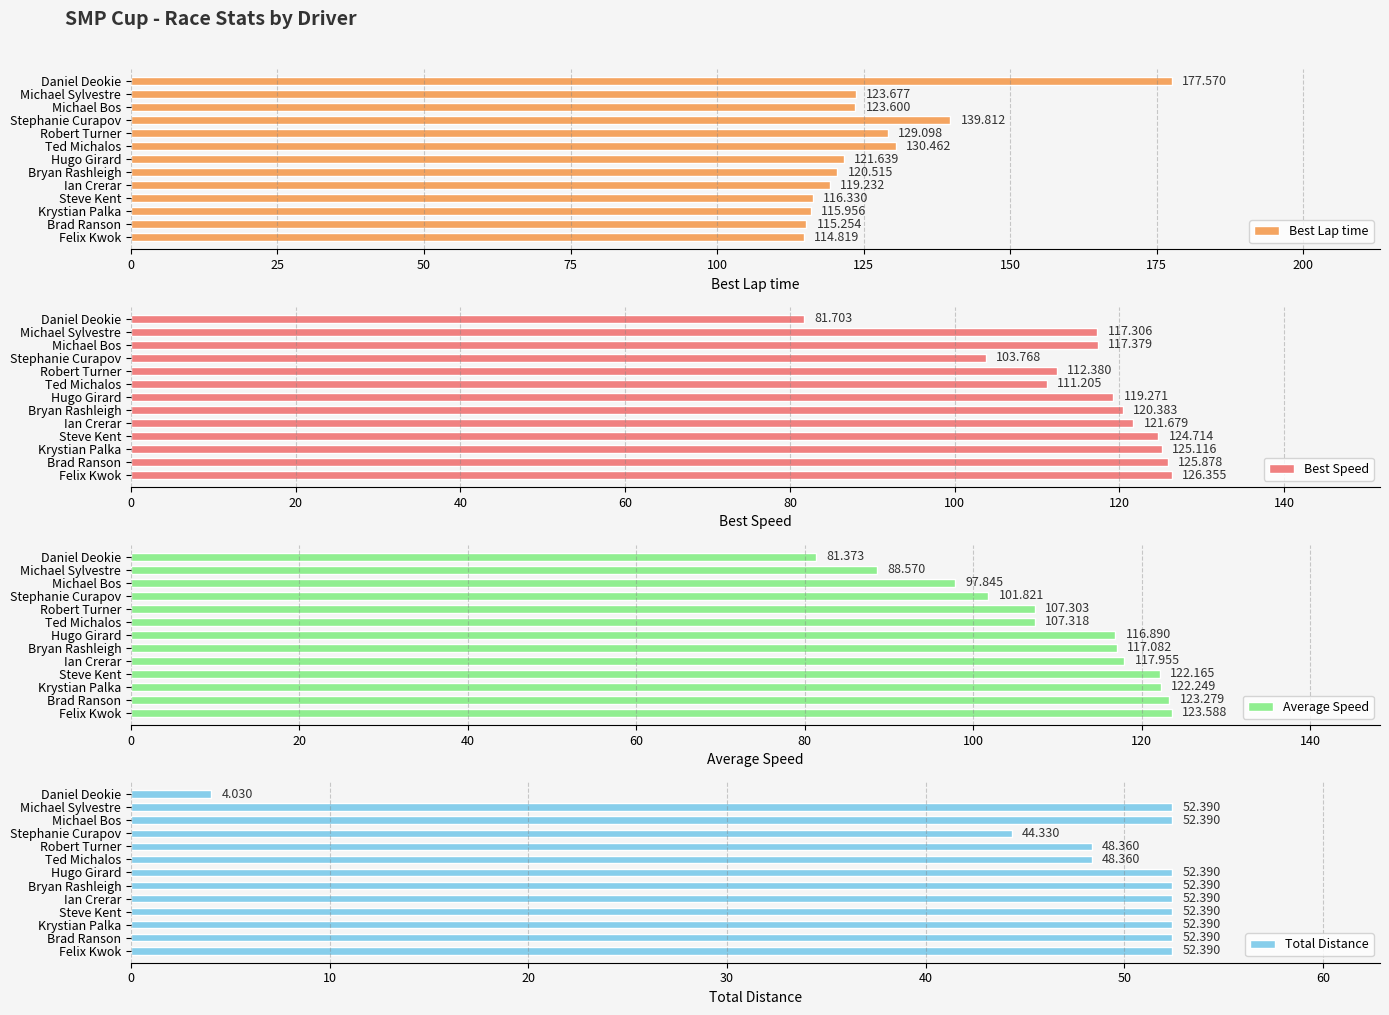

How many data points does each series have?

13